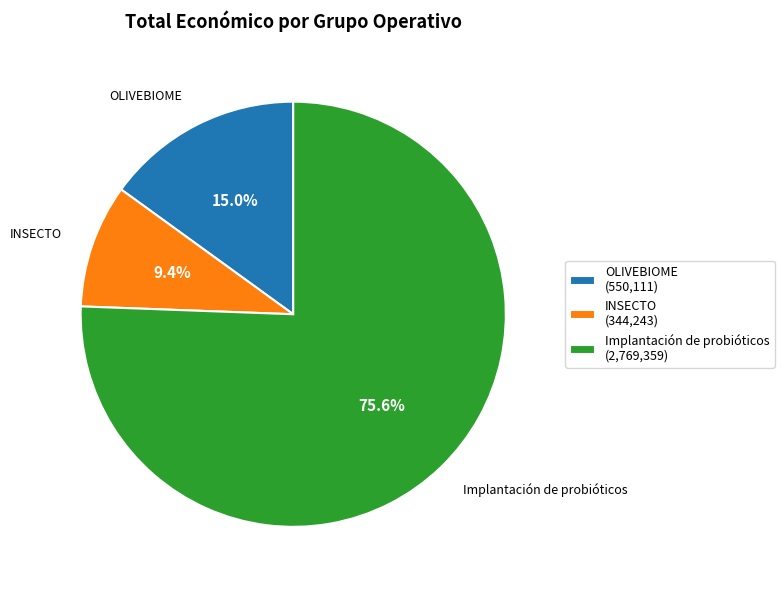

Is there any slice that represents more than half of the pie?

Yes